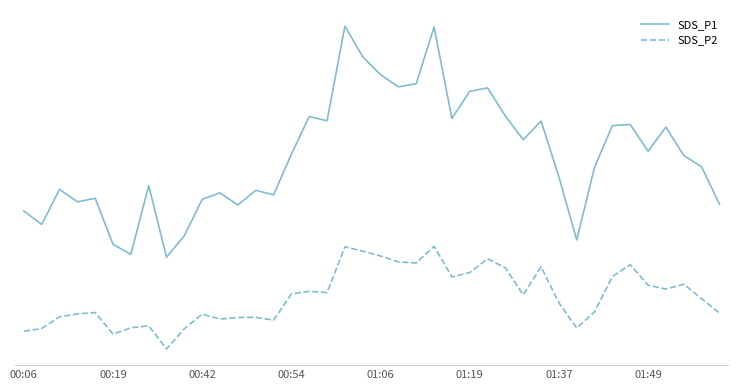

List the series in order of their overall mean, lowest first.

SDS_P2, SDS_P1